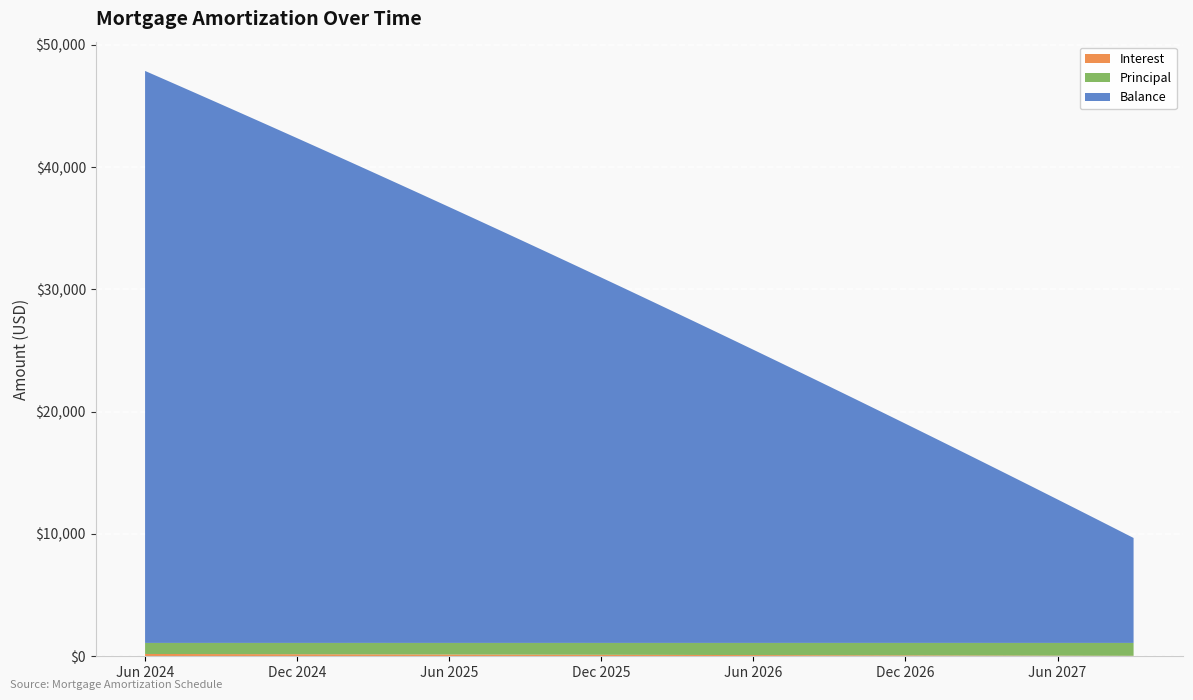

Reading left to right, extract all data points from this chart.

Interest: Jun 2024=188.7	Jul 2024=185.1	Aug 2024=181.5	Sep 2024=177.9	Oct 2024=174.3	Nov 2024=170.7	Dec 2024=167.0	Jan 2025=163.4	Feb 2025=159.7	Mar 2025=156.0	Apr 2025=152.3	May 2025=148.6	Jun 2025=144.8	Jul 2025=141.1	Aug 2025=137.3	Sep 2025=133.5	Oct 2025=129.7	Nov 2025=125.9	Dec 2025=122.1	Jan 2026=118.3	Feb 2026=114.4	Mar 2026=110.5	Apr 2026=106.7	May 2026=102.7	Jun 2026=98.8	Jul 2026=94.9	Aug 2026=90.9	Sep 2026=87.0	Oct 2026=83.0	Nov 2026=79.0	Dec 2026=75.0	Jan 2027=71.0	Feb 2027=66.9	Mar 2027=62.8	Apr 2027=58.8	May 2027=54.7	Jun 2027=50.6	Jul 2027=46.4	Aug 2027=42.3	Sep 2027=38.1
Principal: Jun 2024=904.0	Jul 2024=907.0	Aug 2024=911.0	Sep 2024=915.0	Oct 2024=918.0	Nov 2024=922.0	Dec 2024=925.0	Jan 2025=929.0	Feb 2025=933.0	Mar 2025=937.0	Apr 2025=940.0	May 2025=944.0	Jun 2025=948.0	Jul 2025=951.0	Aug 2025=955.0	Sep 2025=959.0	Oct 2025=963.0	Nov 2025=967.0	Dec 2025=970.0	Jan 2026=974.0	Feb 2026=978.0	Mar 2026=982.0	Apr 2026=986.0	May 2026=990.0	Jun 2026=994.0	Jul 2026=998.0	Aug 2026=1002.0	Sep 2026=1006.0	Oct 2026=1010.0	Nov 2026=1014.0	Dec 2026=1018.0	Jan 2027=1022.0	Feb 2027=1026.0	Mar 2027=1030.0	Apr 2027=1034.0	May 2027=1038.0	Jun 2027=1042.0	Jul 2027=1046.0	Aug 2027=1050.0	Sep 2027=1054.0
Balance: Jun 2024=46770.0	Jul 2024=45863.0	Aug 2024=44952.0	Sep 2024=44037.0	Oct 2024=43119.0	Nov 2024=42197.0	Dec 2024=41272.0	Jan 2025=40343.0	Feb 2025=39410.0	Mar 2025=38473.0	Apr 2025=37533.0	May 2025=36589.0	Jun 2025=35641.0	Jul 2025=34690.0	Aug 2025=33735.0	Sep 2025=32776.0	Oct 2025=31813.0	Nov 2025=30846.0	Dec 2025=29876.0	Jan 2026=28902.0	Feb 2026=27924.0	Mar 2026=26942.0	Apr 2026=25956.0	May 2026=24966.0	Jun 2026=23972.0	Jul 2026=22974.0	Aug 2026=21972.0	Sep 2026=20966.0	Oct 2026=19956.0	Nov 2026=18942.0	Dec 2026=17924.0	Jan 2027=16902.0	Feb 2027=15876.0	Mar 2027=14846.0	Apr 2027=13812.0	May 2027=12774.0	Jun 2027=11732.0	Jul 2027=10686.0	Aug 2027=9636.0	Sep 2027=8582.0